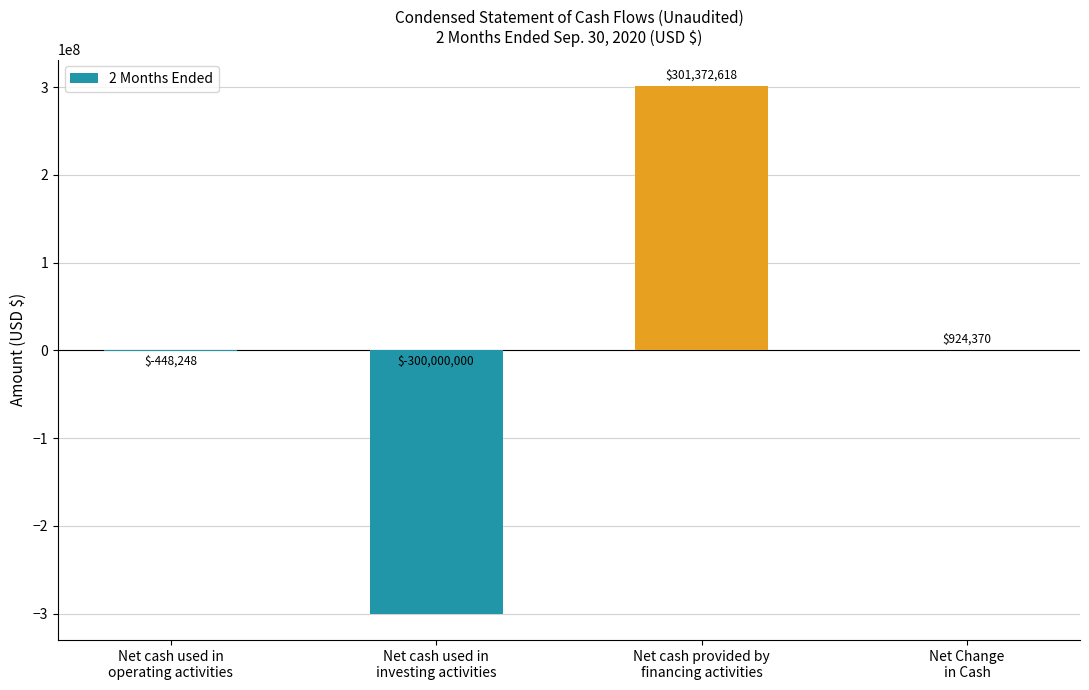

What is the maximum value shown in the chart?

301372618